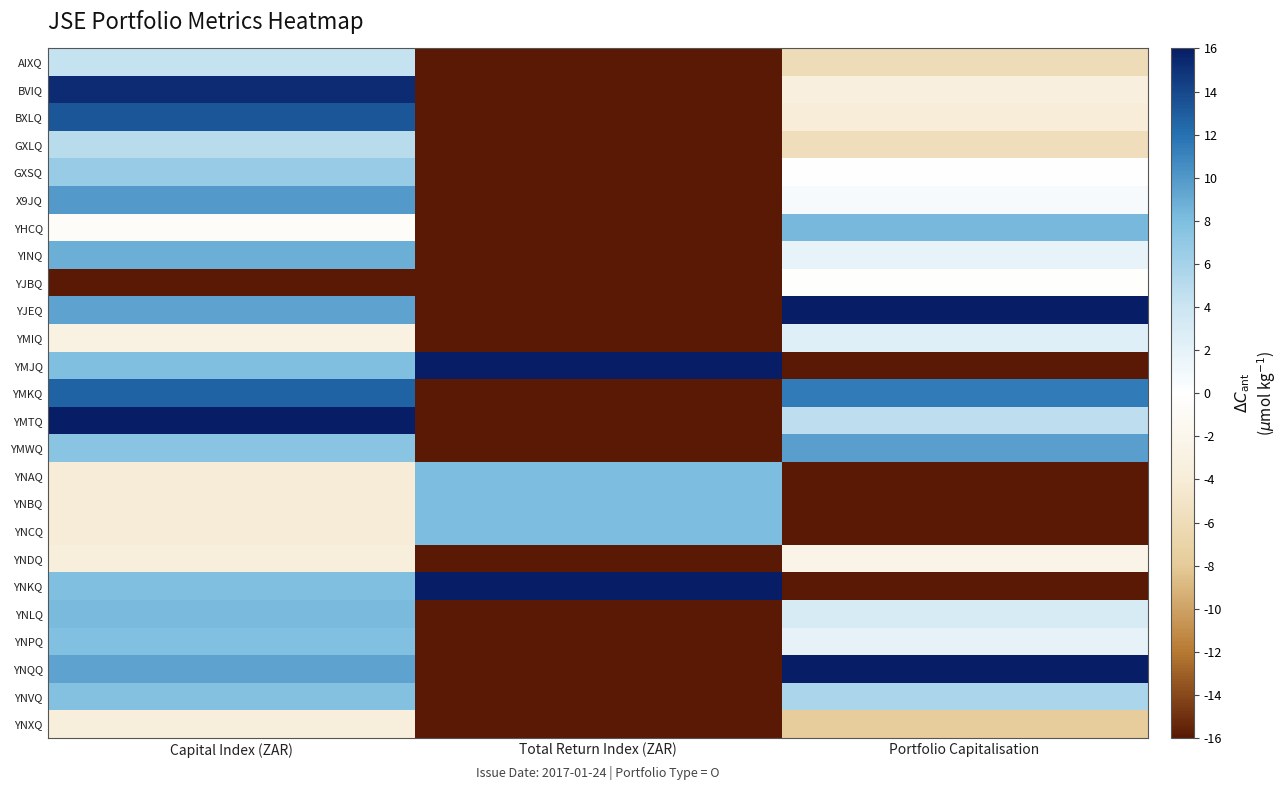

What is the smallest value displayed?

-16.0